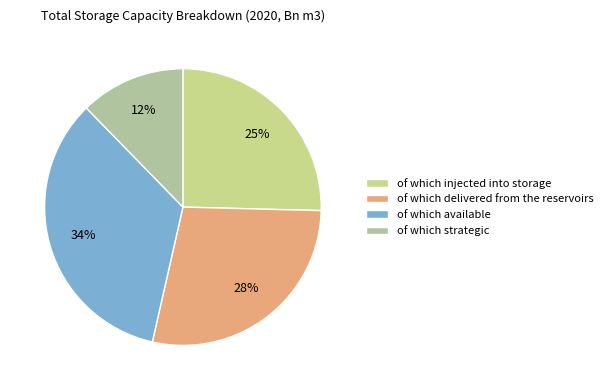

What percentage do of which injected into storage and of which available together represent?

59.6%